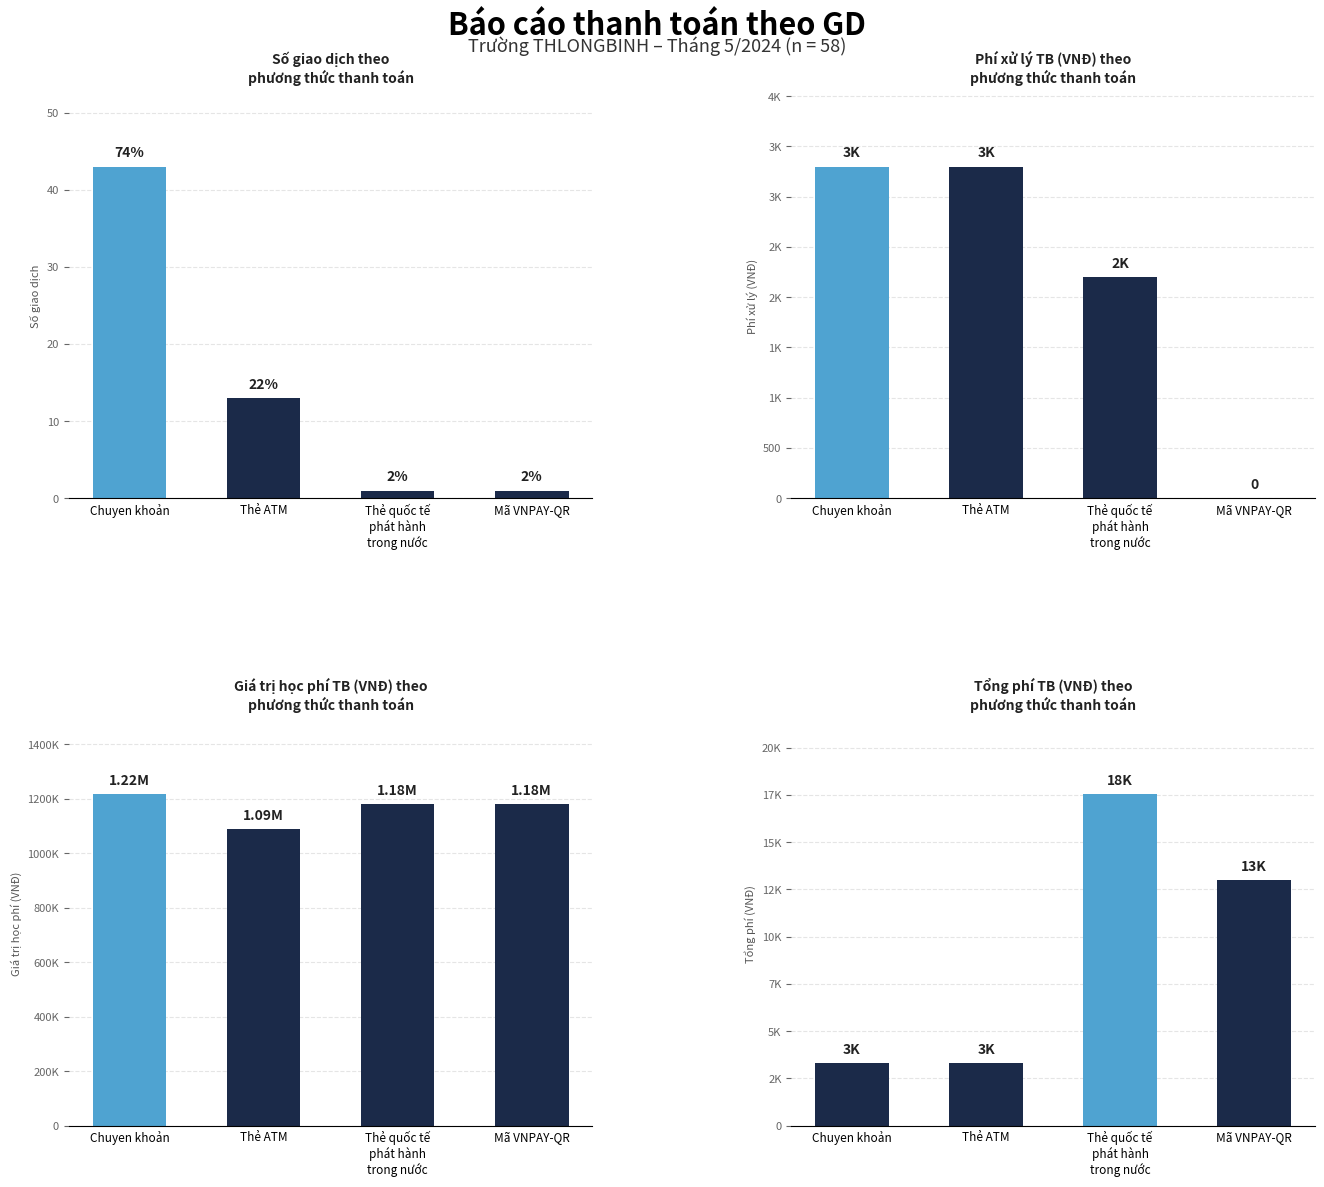

Where is Tổng phí TB (VNĐ) theo
phương thức thanh toán nearest to the value 10426?

Mã VNPAY-QR